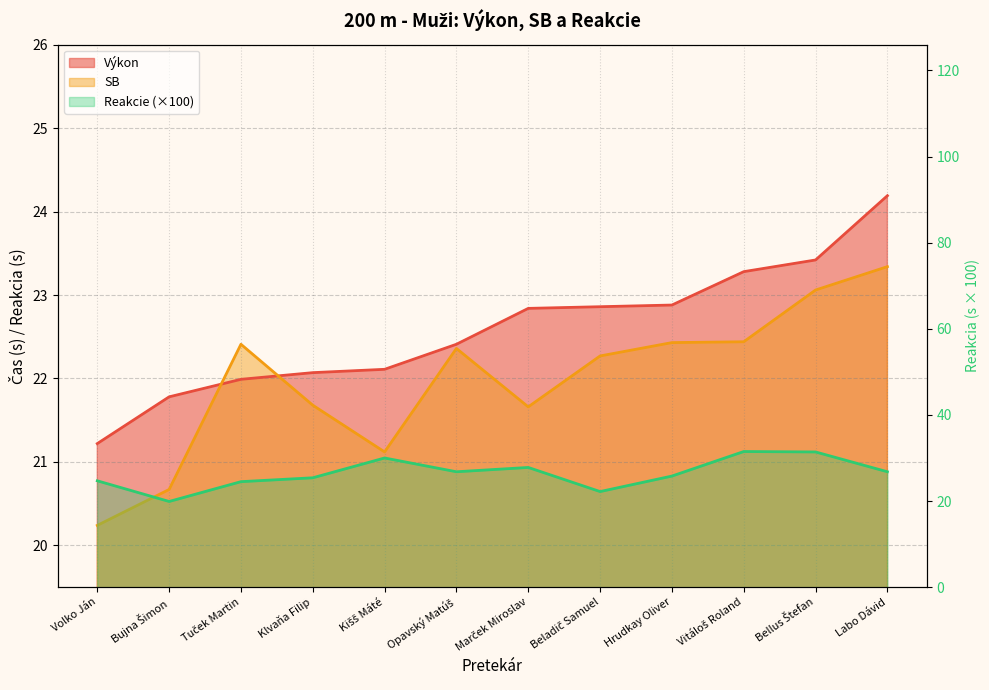

At how many categories does at least one series exceed 28?

3